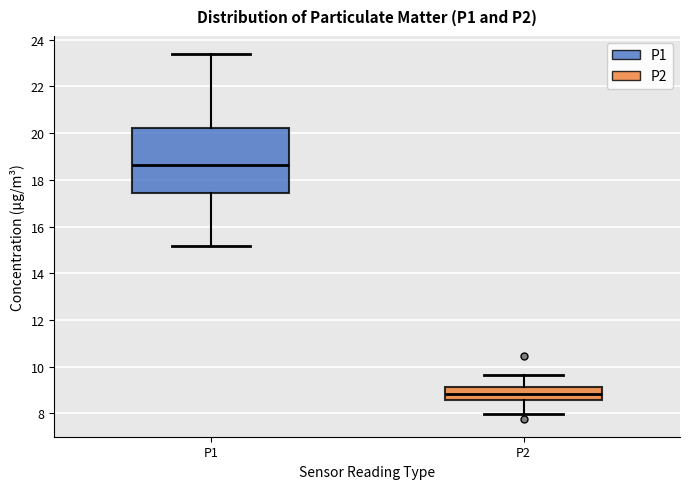

Reading left to right, transcribe this box plot: for each box, give where its median line is, the range the box spans, and where its two whiskers end, as read against the y-axis. The values are not printed on the chart, so give them approximately, as read against the axis.

P1: median 18.6, box 17.4 to 20.2, whiskers 15.2 to 23.4
P2: median 8.8, box 8.6 to 9.2, whiskers 8.0 to 9.6